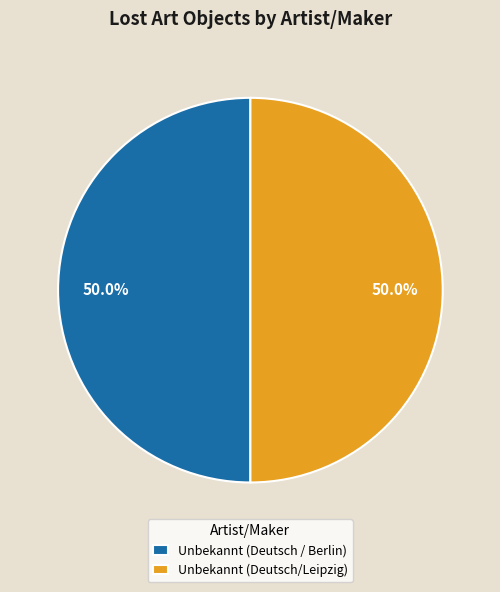

What percentage do Unbekannt (Deutsch / Berlin) and Unbekannt (Deutsch/Leipzig) together represent?

100.0%